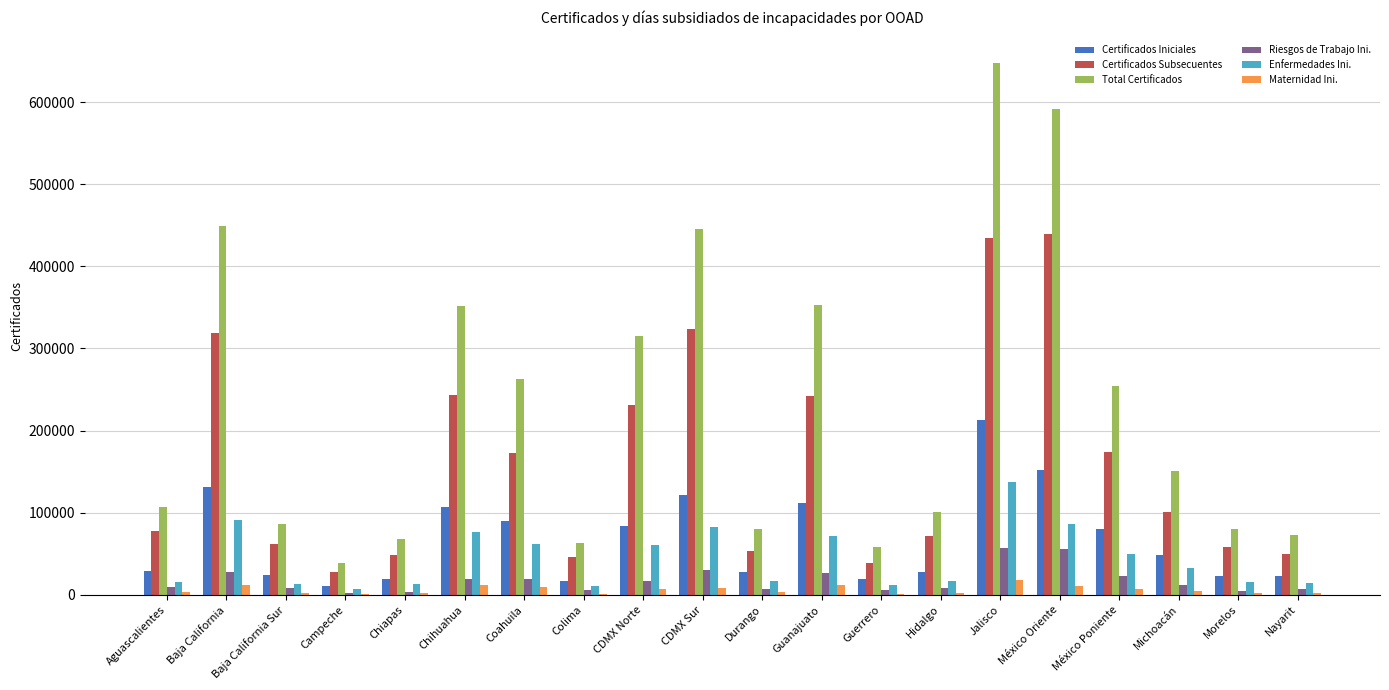

True or false: Certificados Iniciales has a value of 29035 at Aguascalientes.

True